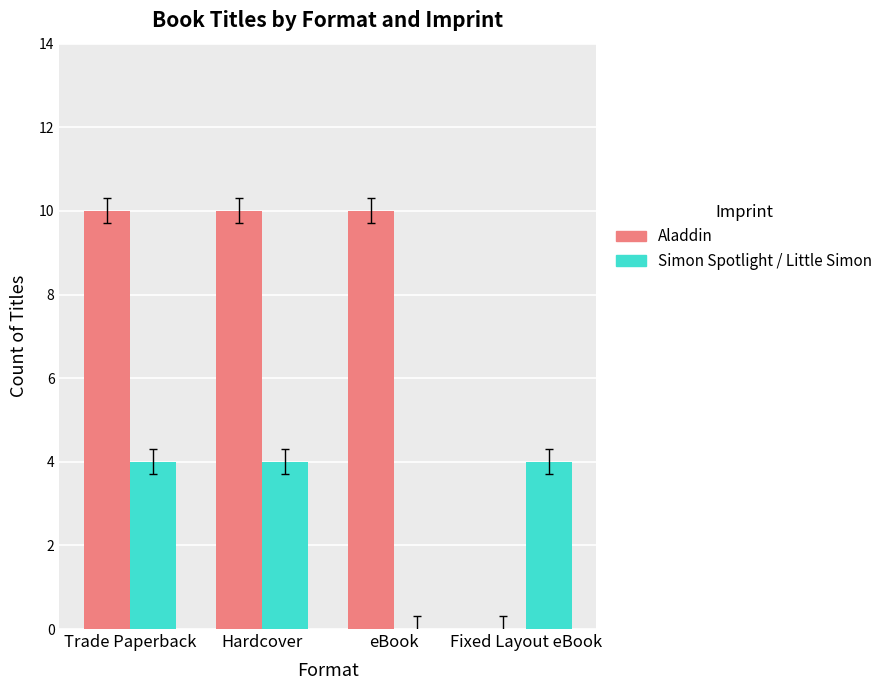

The Simon Spotlight / Little Simon series shows 2 at Fixed Layout eBook. True or false?

False